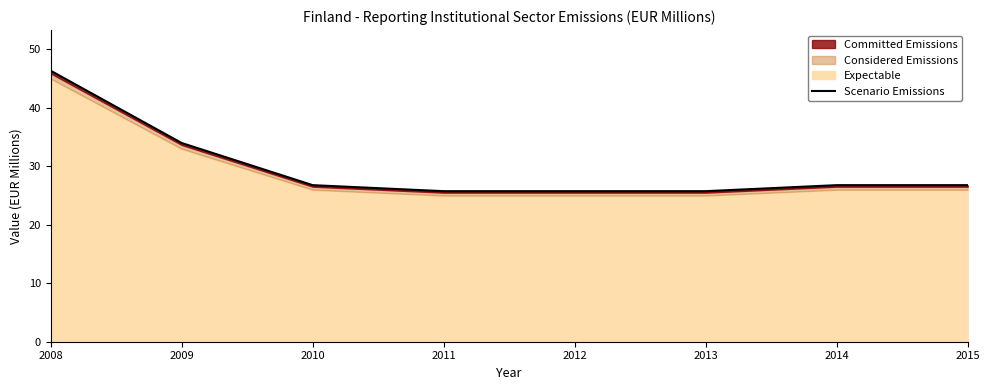

At which label is the value closest to 36?

2009